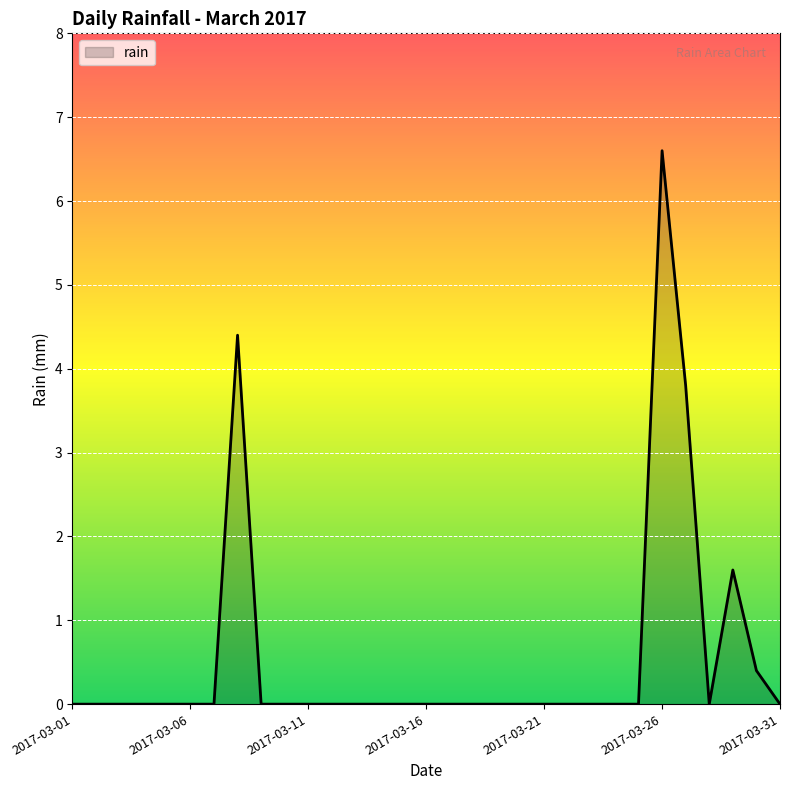

What is the greatest value displayed?

6.6